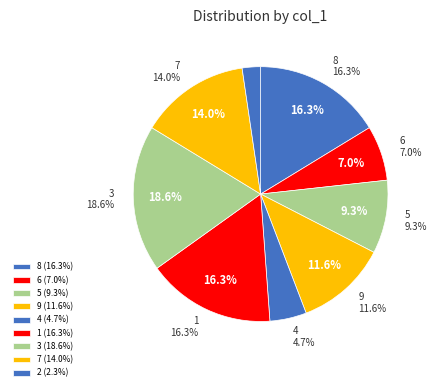

To the nearest percent, what portion does 4 represent?

5%